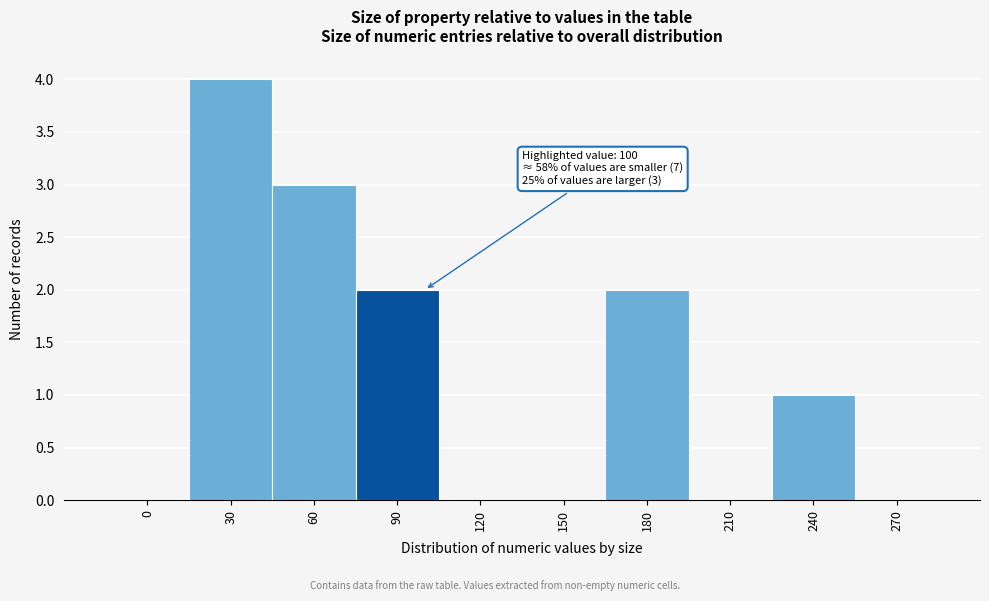

Reading left to right, extract all data points from this chart.

0=0	30=4	60=3	90=2	120=0	150=0	180=2	210=0	240=1	270=0